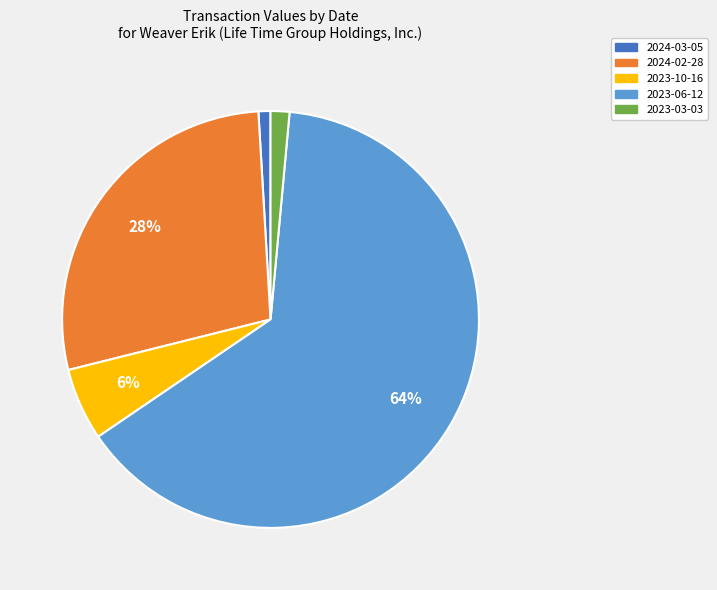

The 2023-03-03 slice represents 1% of the pie. True or false?

True